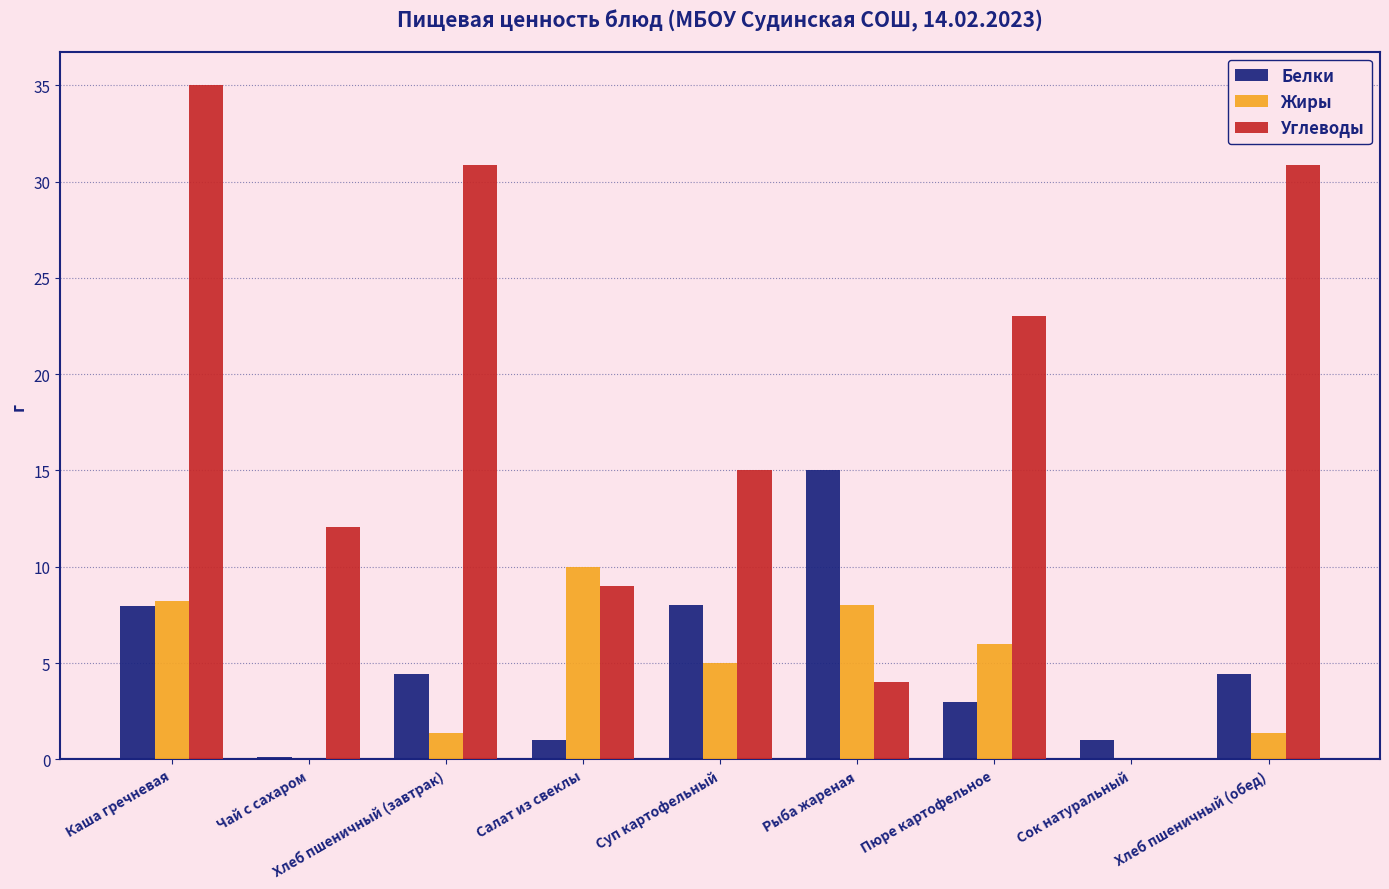

At which category is the sum across all series the highest?

Каша гречневая